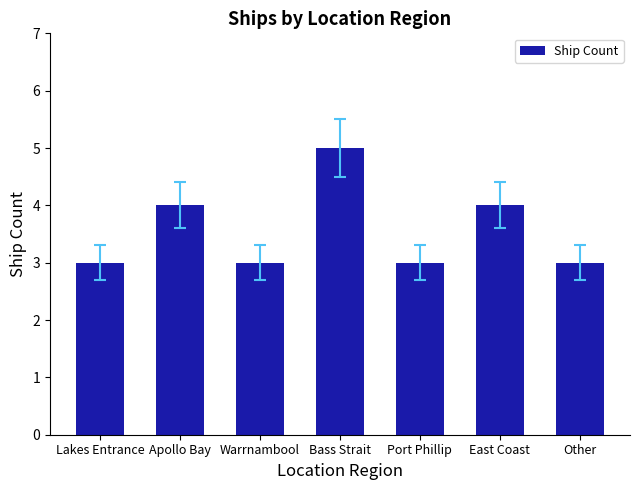

What is the approximate value at Other?

3